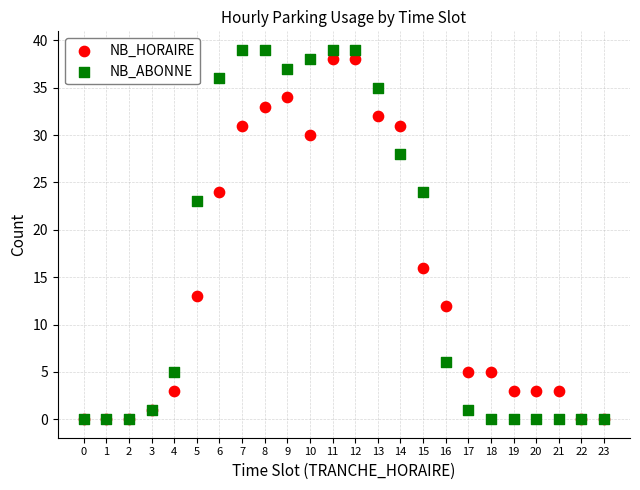

Which series has the widest spread of Y values?

NB_ABONNE